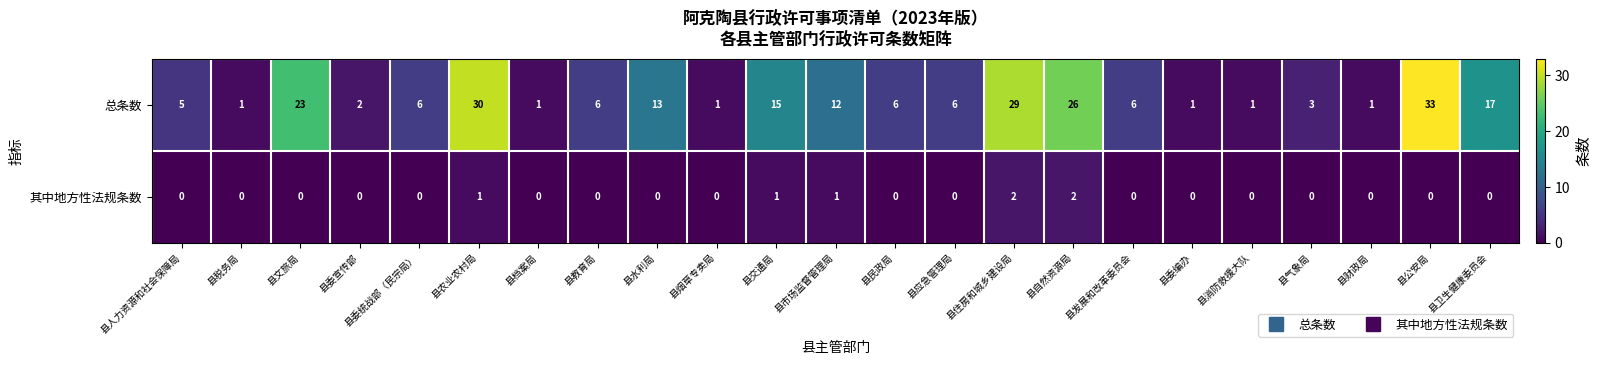

At 县税务局, list the series in order from largest to smallest.

总条数, 其中地方性法规条数